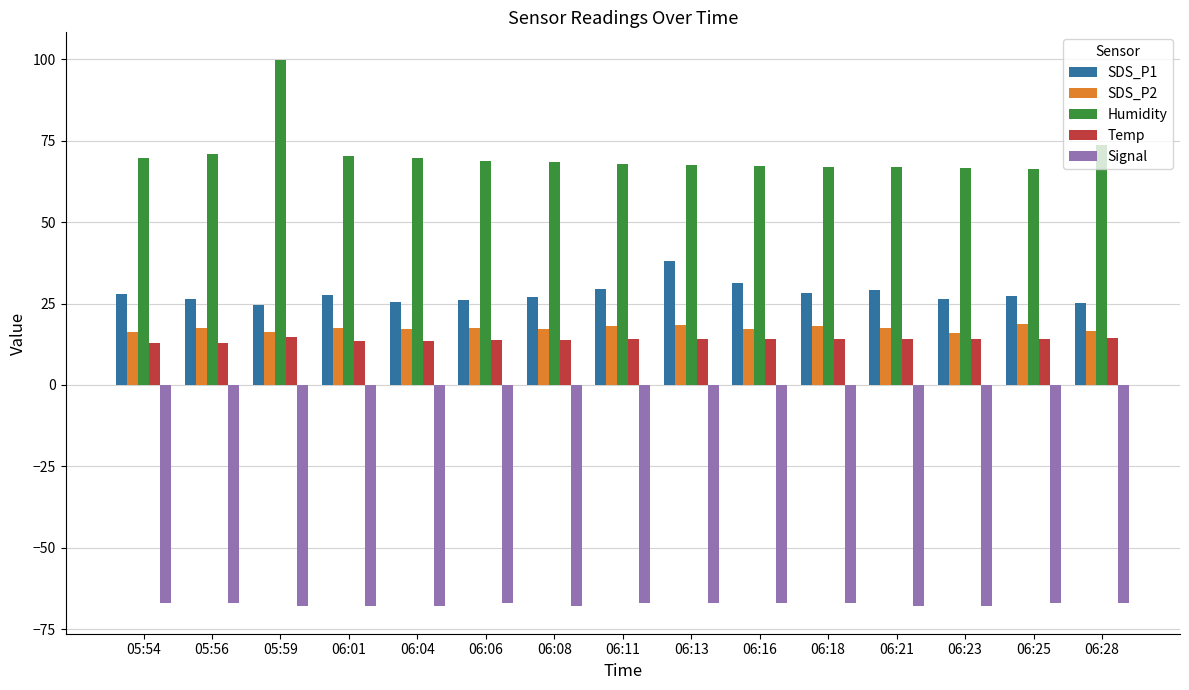

What is the total value across all series at 06:01?

61.0